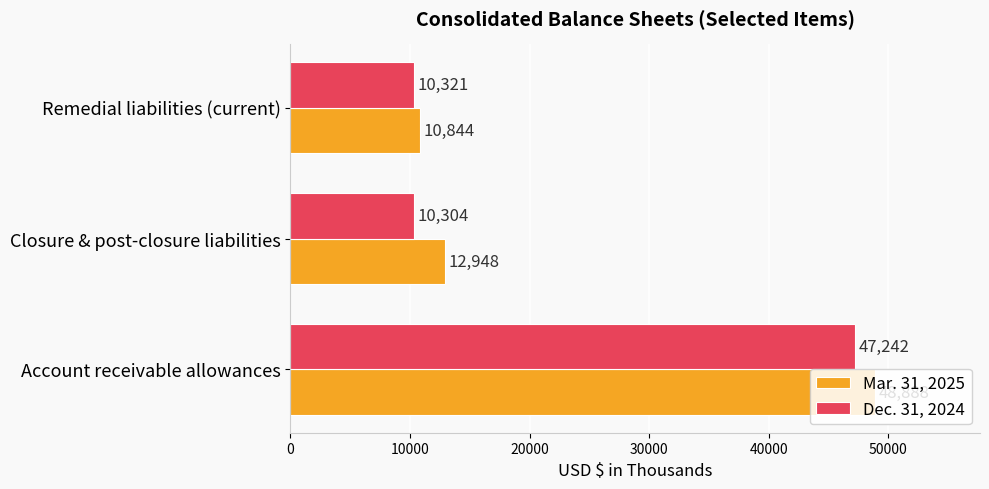

At which label does Dec. 31, 2024 reach its minimum?

Closure & post-closure liabilities